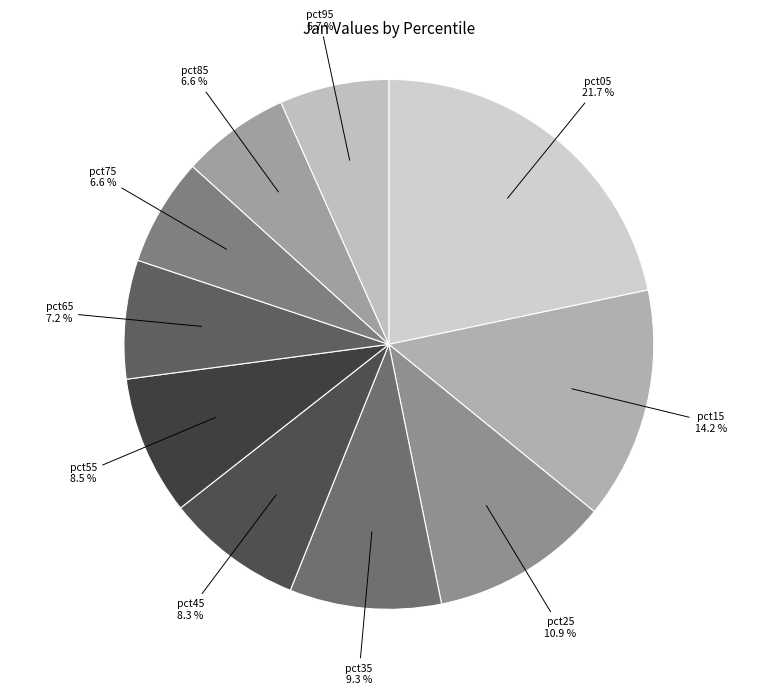

The pct55 slice represents 20% of the pie. True or false?

False